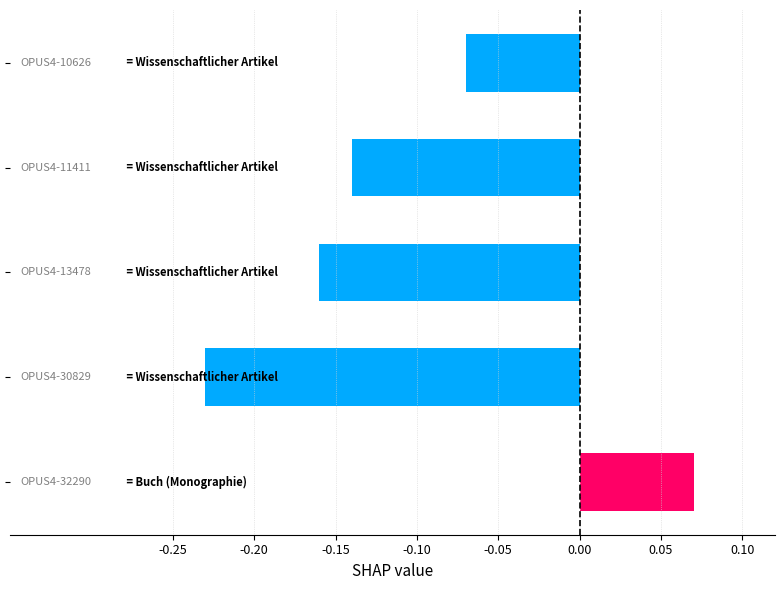

How many values are between 0 and 1?

1